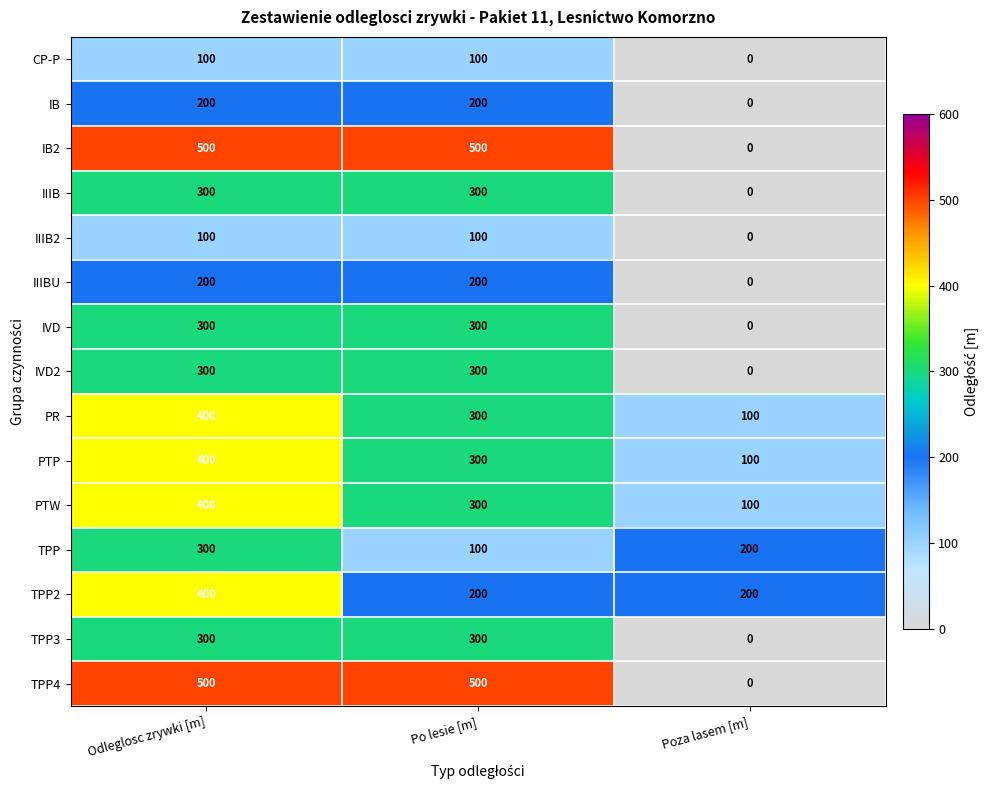

What is the difference between the maximum and minimum values in the IB series?

200